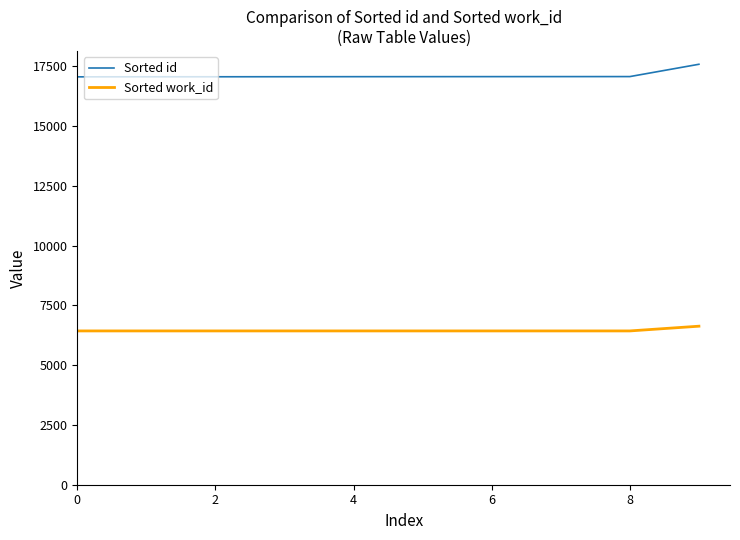

Which series has the largest total across all categories?

Sorted id